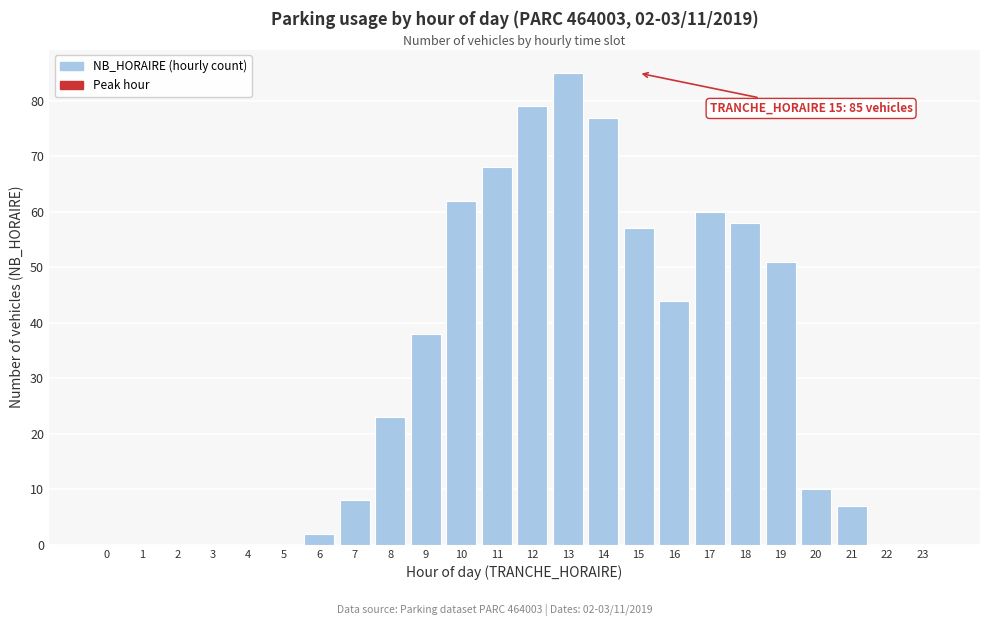

Reading left to right, transcribe all the data shown in this chart.

0=0	1=0	2=0	3=0	4=0	5=0	6=2	7=8	8=23	9=38	10=62	11=68	12=79	13=85	14=77	15=57	16=44	17=60	18=58	19=51	20=10	21=7	22=0	23=0